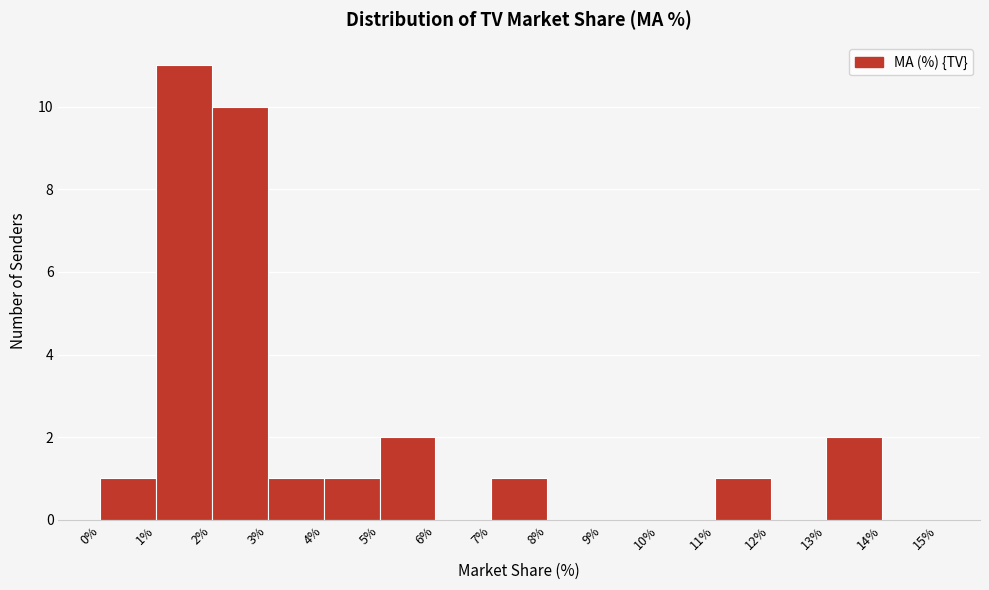

Over which range of the x-axis is the bar tallest?

1% to 2%